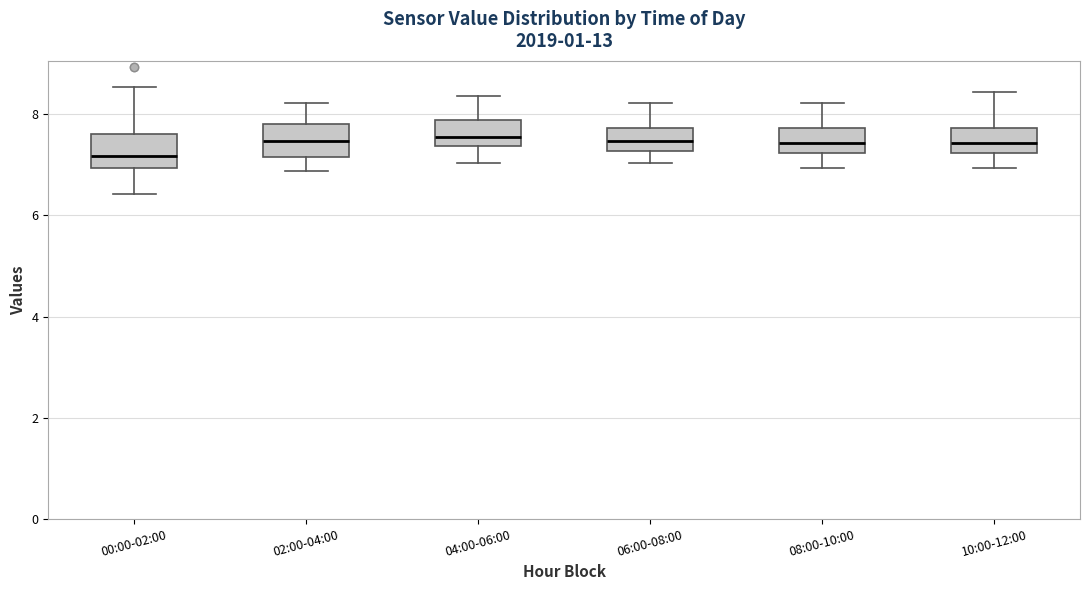

Reading left to right, read every box against the y-axis: the position of its median line, the range the box covers, and the ends of its whiskers. The values are not printed on the chart, so give them approximately, as read against the axis.

00:00-02:00: median 7.2, box 7.0 to 7.6, whiskers 6.4 to 8.6
02:00-04:00: median 7.4, box 7.2 to 7.8, whiskers 6.8 to 8.2
04:00-06:00: median 7.6, box 7.4 to 7.8, whiskers 7.0 to 8.4
06:00-08:00: median 7.4, box 7.2 to 7.8, whiskers 7.0 to 8.2
08:00-10:00: median 7.4, box 7.2 to 7.8, whiskers 7.0 to 8.2
10:00-12:00: median 7.4, box 7.2 to 7.8, whiskers 7.0 to 8.4